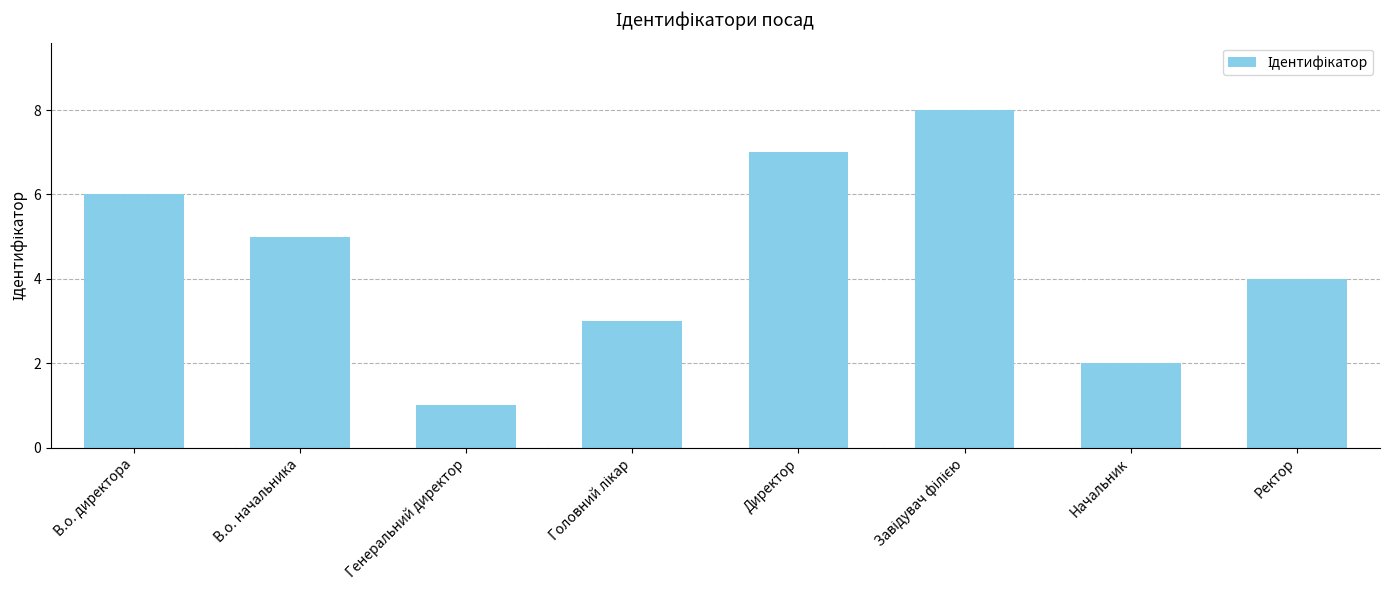

How many data points are less than 5?

4